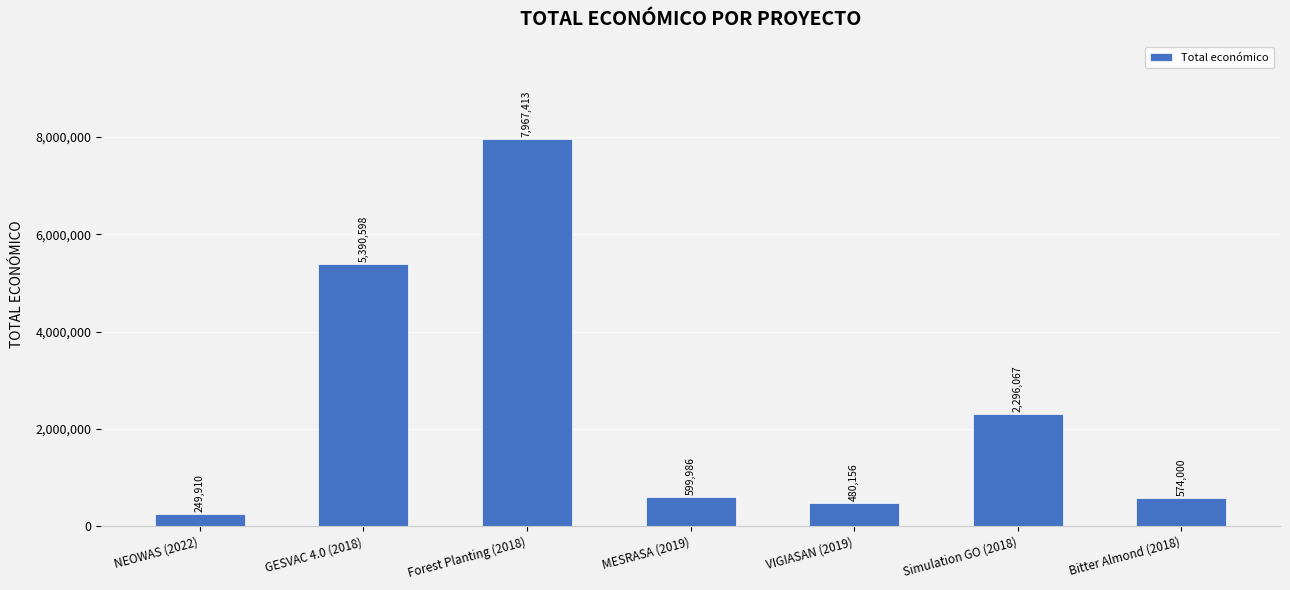

List the labels in order of value, largest first.

Forest Planting (2018), GESVAC 4.0 (2018), Simulation GO (2018), MESRASA (2019), Bitter Almond (2018), VIGIASAN (2019), NEOWAS (2022)